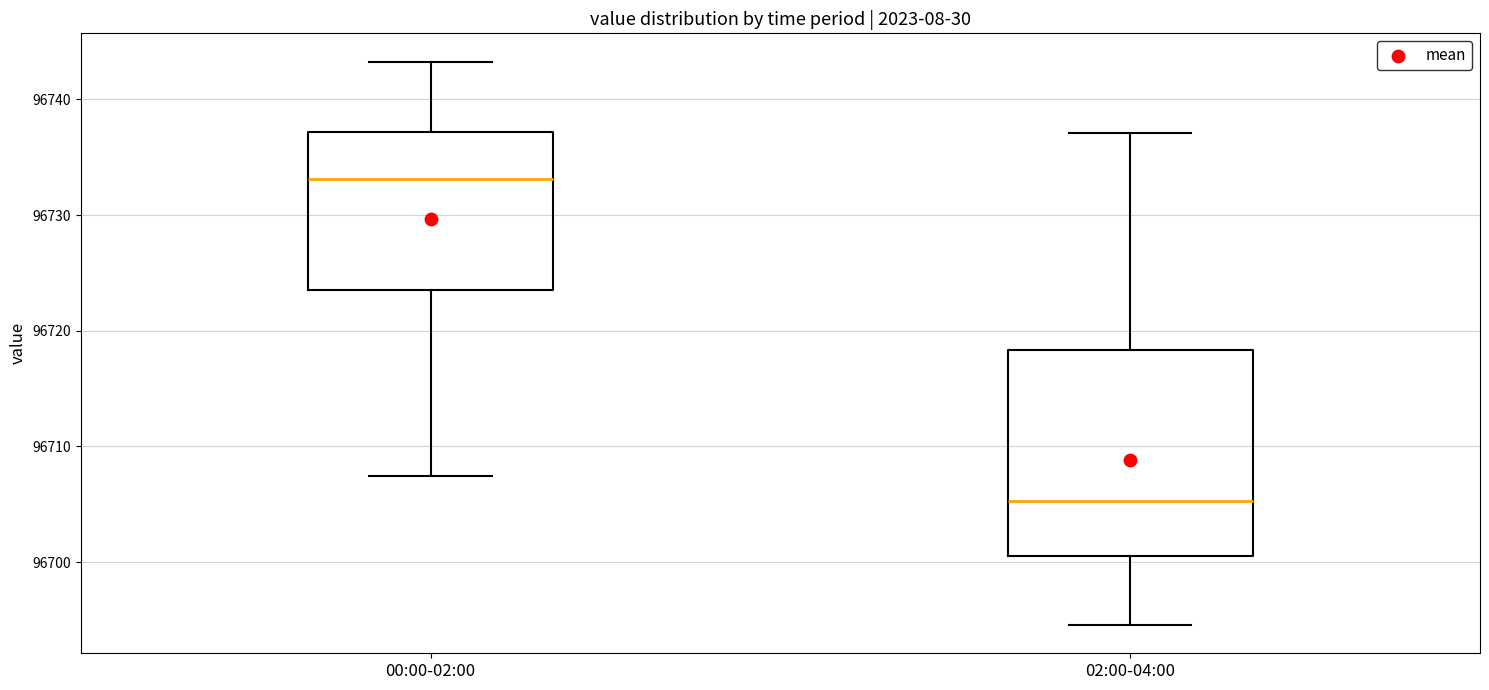

Which box's median line is the lowest?

02:00-04:00